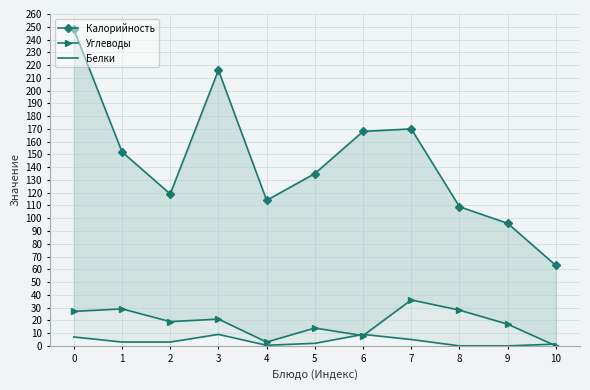

How many data points does each series have?

11